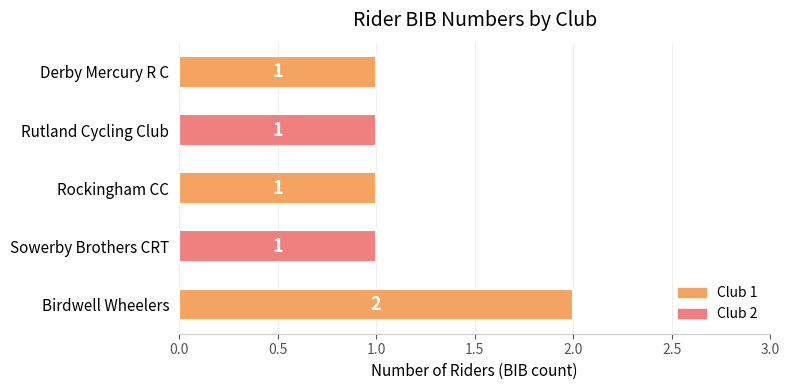

What is the sum of all values?

6